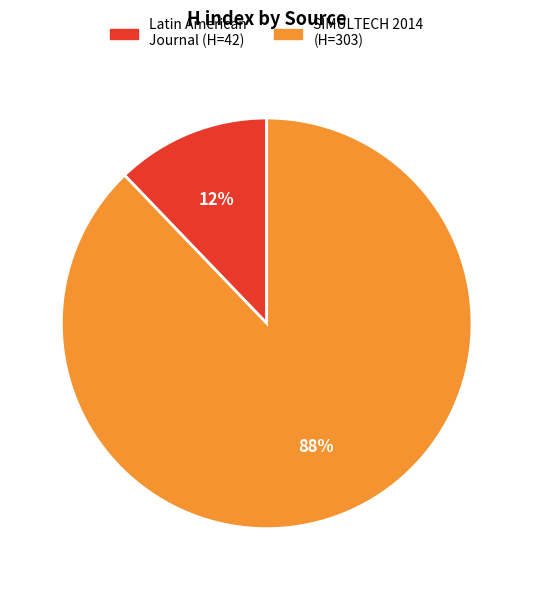

Is there any slice that represents more than half of the pie?

Yes